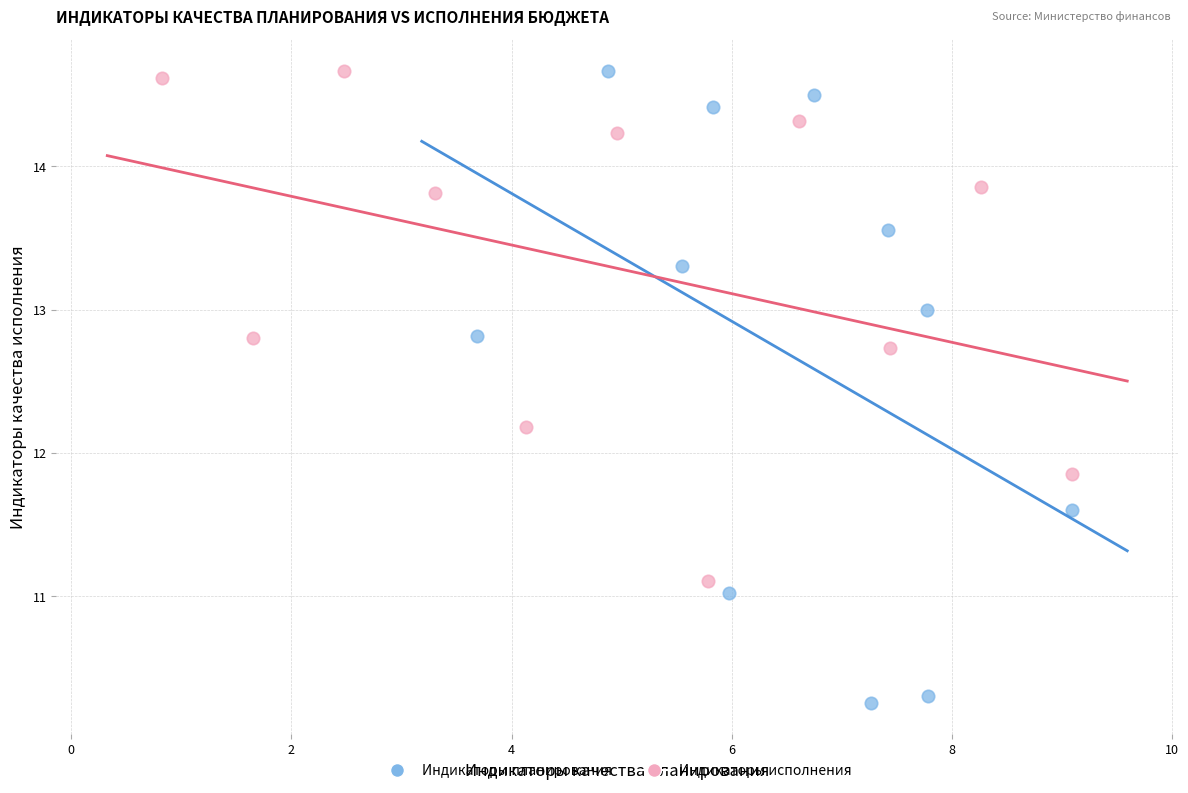

Which series has the widest spread of Y values?

Индикаторы планирования